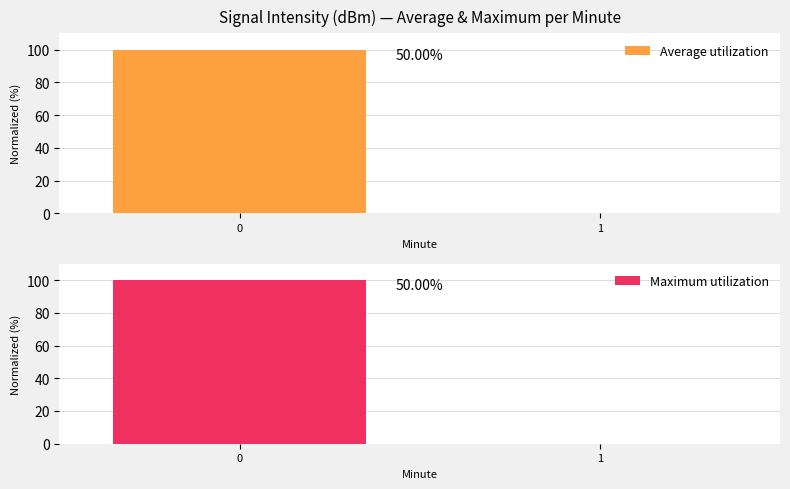

What is the difference between the maximum and minimum values in the Maximum utilization series?

100